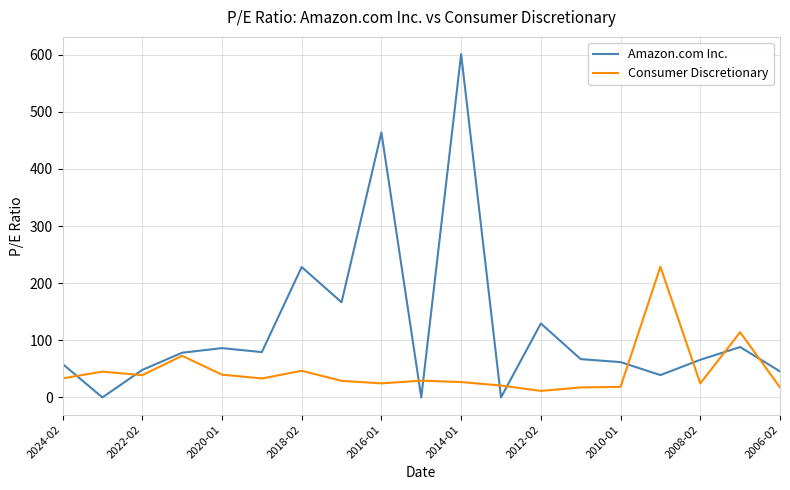

Which series has the widest spread of values?

Amazon.com Inc.